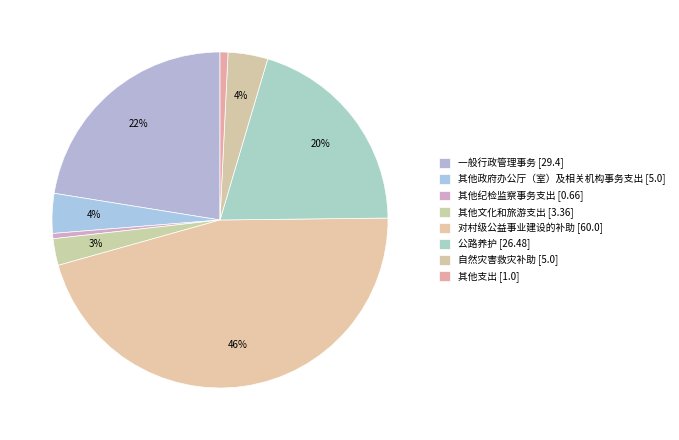

What is the change in value from 其他纪检监察事务支出 to 对村级公益事业建设的补助?

+59.3